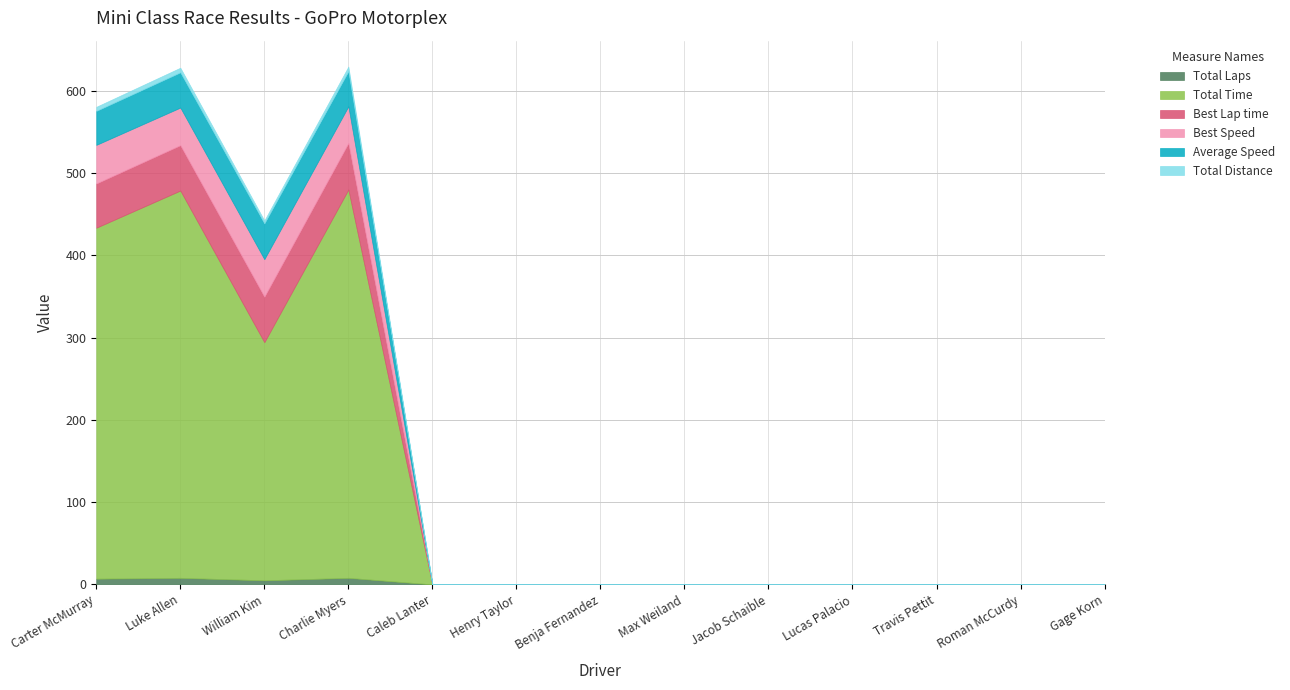

In Total Laps, how many points are lower than both neighbors (excluding endpoints)?

1